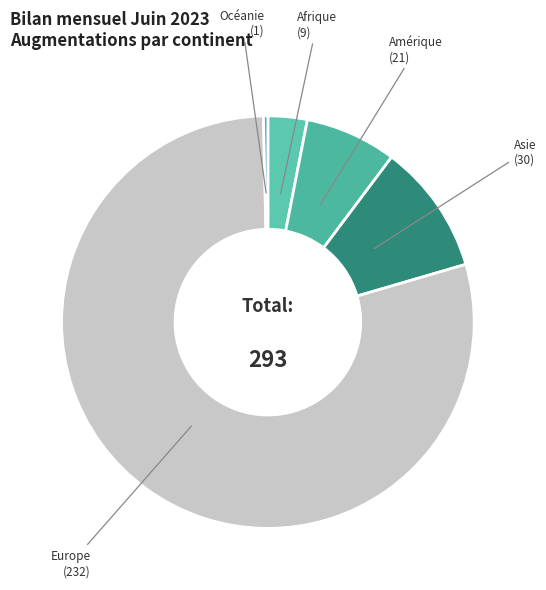

Is there a majority slice in this chart?

Yes